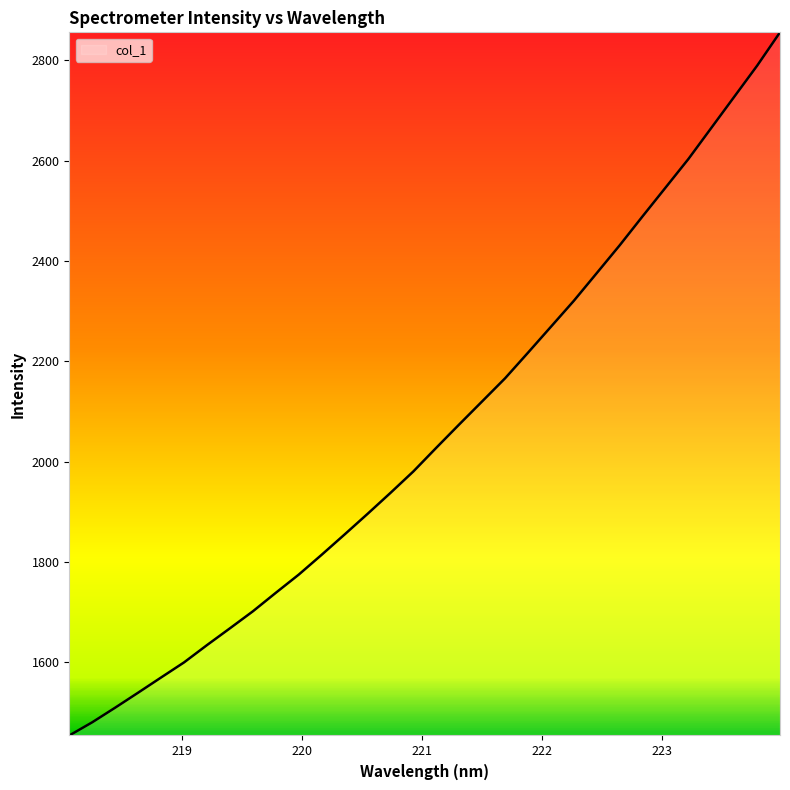

What is the sum of all values?

65832.6